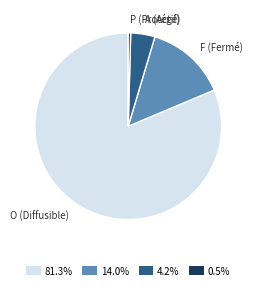

Approximately how many times larger is the value at A compared to P?

10.0